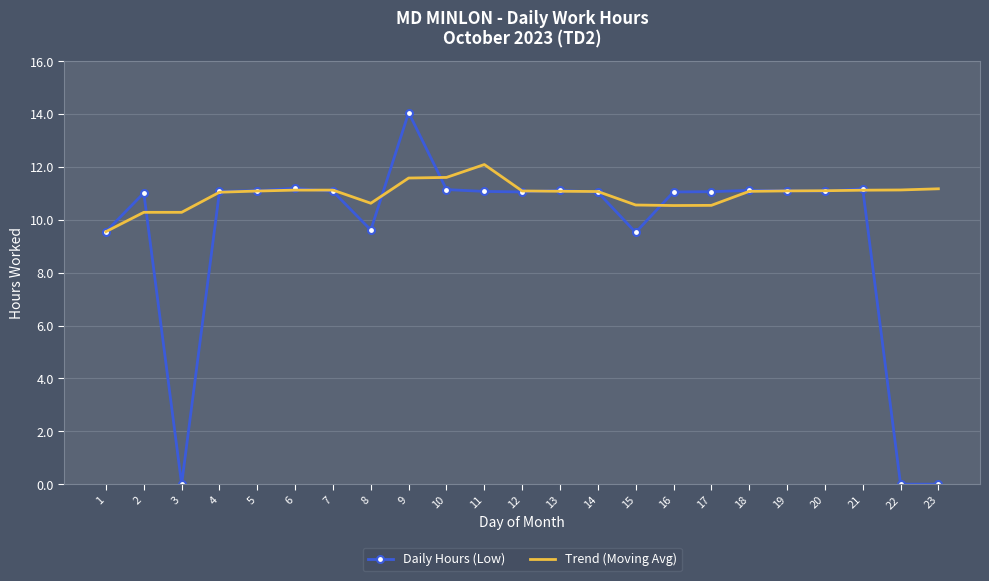

Is it true that Trend (Moving Avg) equals 11.1 at 12?

True